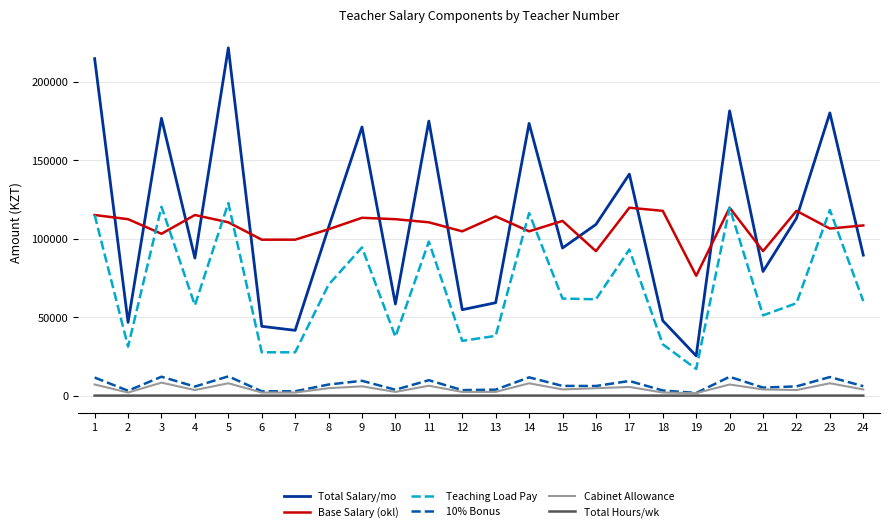

Which series has the largest range (max minus min)?

Total Salary/mo